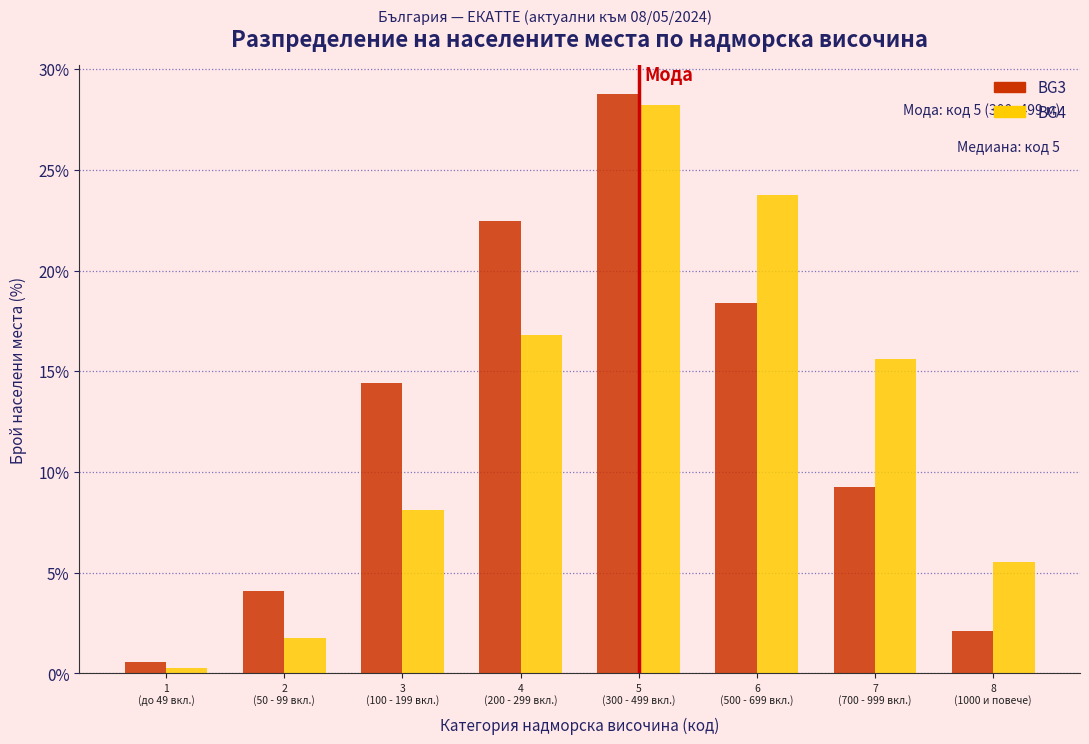

Reading right to left, what are all the values shown in this chart?

BG3: 2.1	9.3	18.4	28.7	22.5	14.4	4.1	0.6
BG4: 5.5	15.6	23.7	28.2	16.8	8.1	1.7	0.2